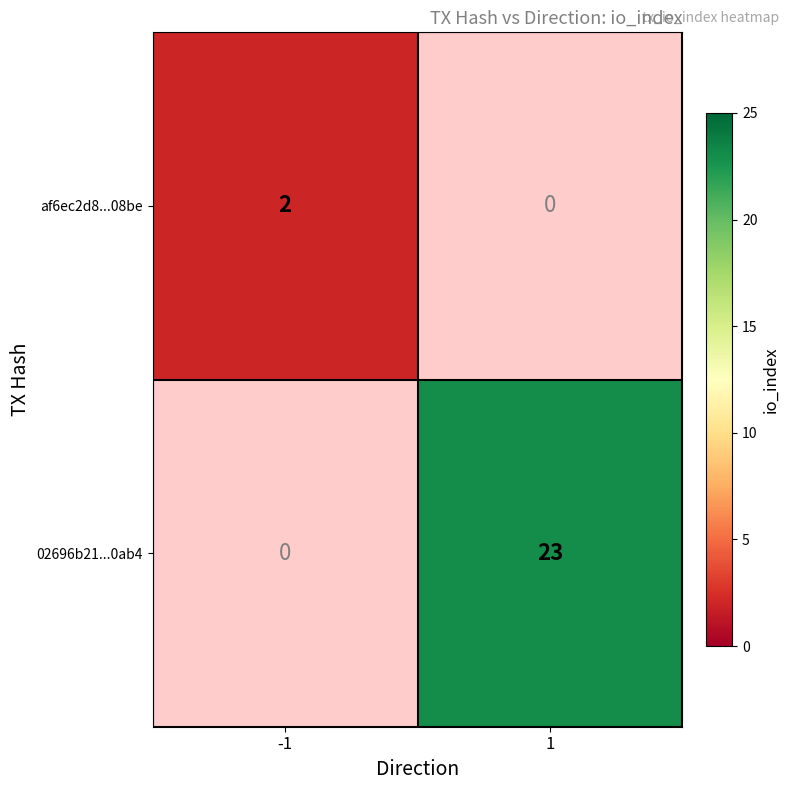

True or false: af6ec2d8...08be has a value of 1 at -1.

False